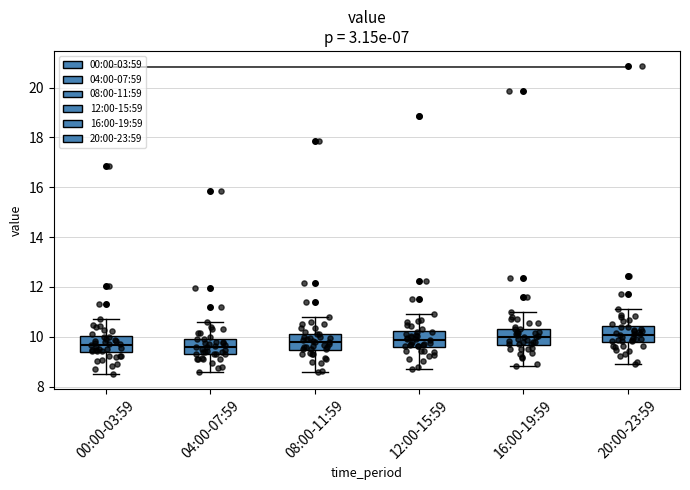

Reading left to right, read every box against the y-axis: the position of its median line, the range the box covers, and the ends of its whiskers. The values are not printed on the chart, so give them approximately, as read against the axis.

00:00-03:59: median 9.6, box 9.4 to 10.0, whiskers 8.6 to 10.8
04:00-07:59: median 9.6, box 9.4 to 10.0, whiskers 8.6 to 10.6
08:00-11:59: median 9.8, box 9.4 to 10.2, whiskers 8.6 to 10.8
12:00-15:59: median 9.8, box 9.6 to 10.2, whiskers 8.8 to 11.0
16:00-19:59: median 10.0, box 9.6 to 10.4, whiskers 8.8 to 11.0
20:00-23:59: median 10.0, box 9.8 to 10.4, whiskers 9.0 to 11.2